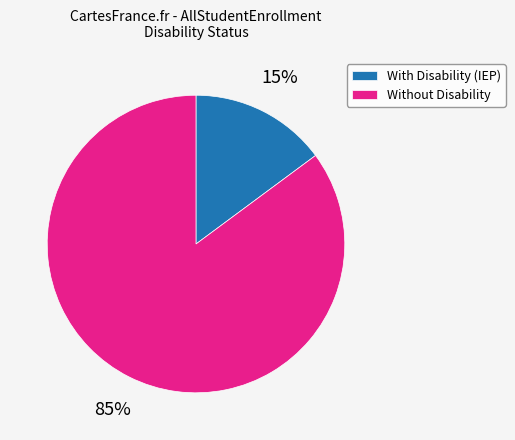

Approximately how many times larger is the value at Without Disability compared to With Disability (IEP)?

5.7